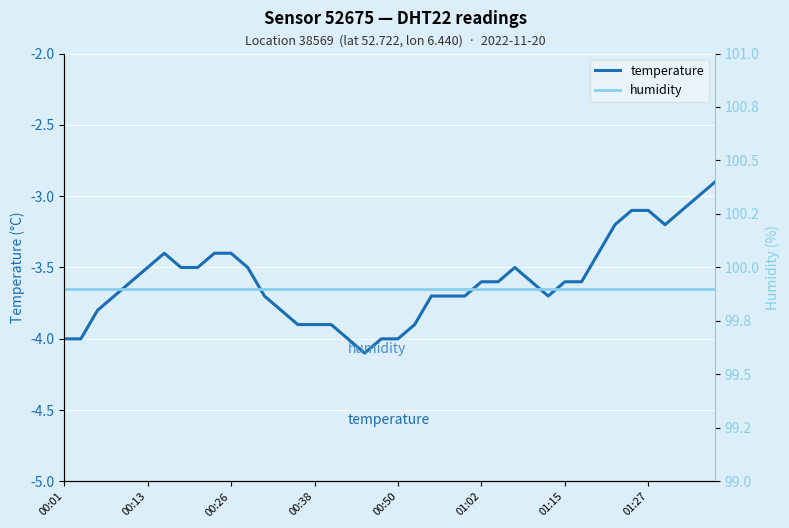

The temperature series shows -3.5 at 00:13. True or false?

True